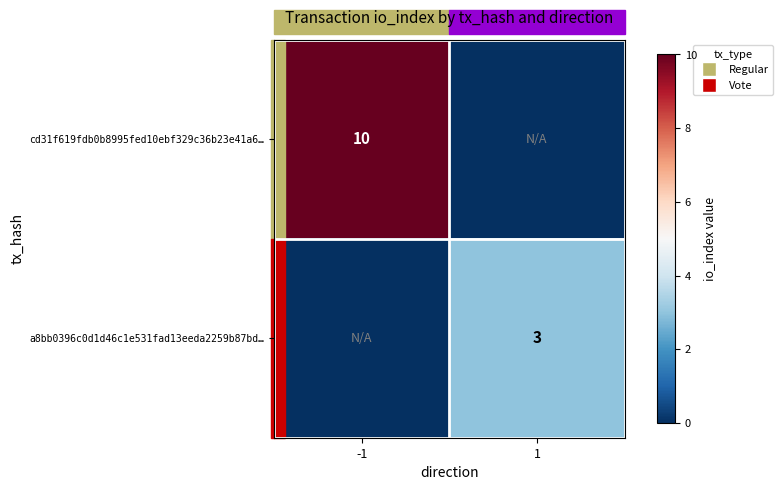

True or false: a8bb0396c0d1d46c1e531fad13eeda2259b87bd… has a value of 4 at 1.

False